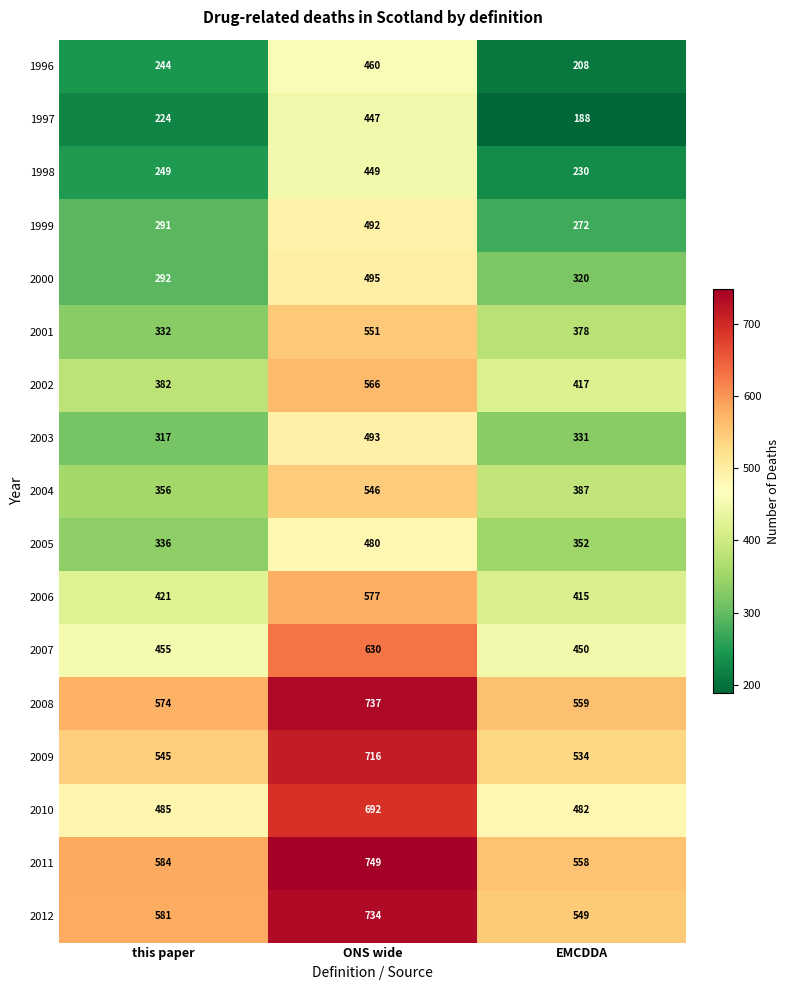

What is the average value of the 2002 series?

455